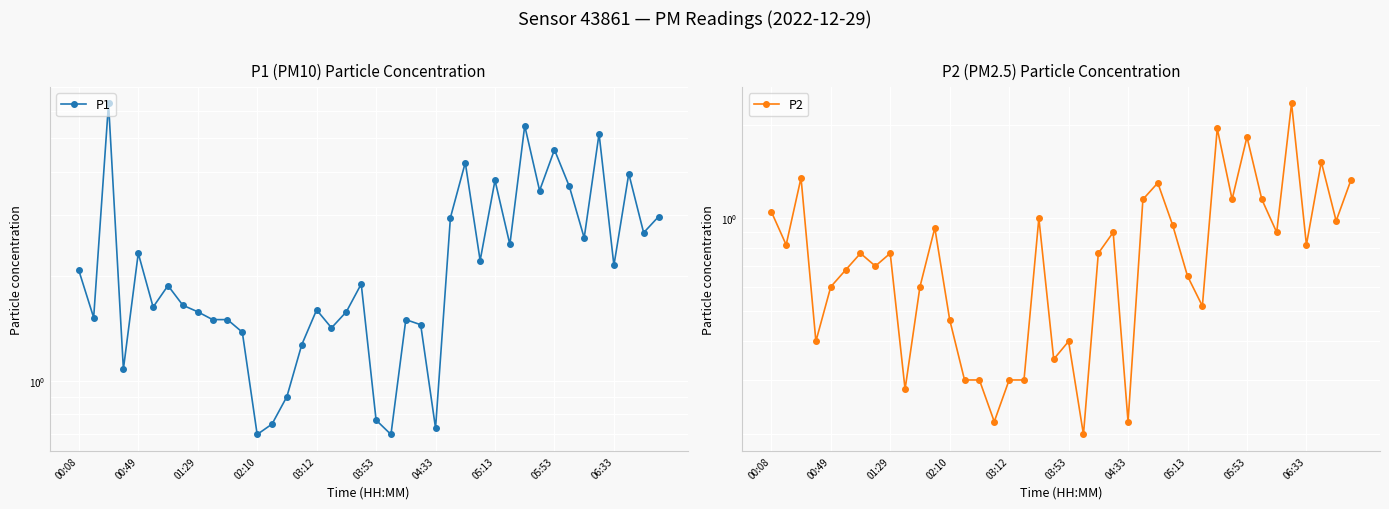

Which category has the lowest value across all series?

21